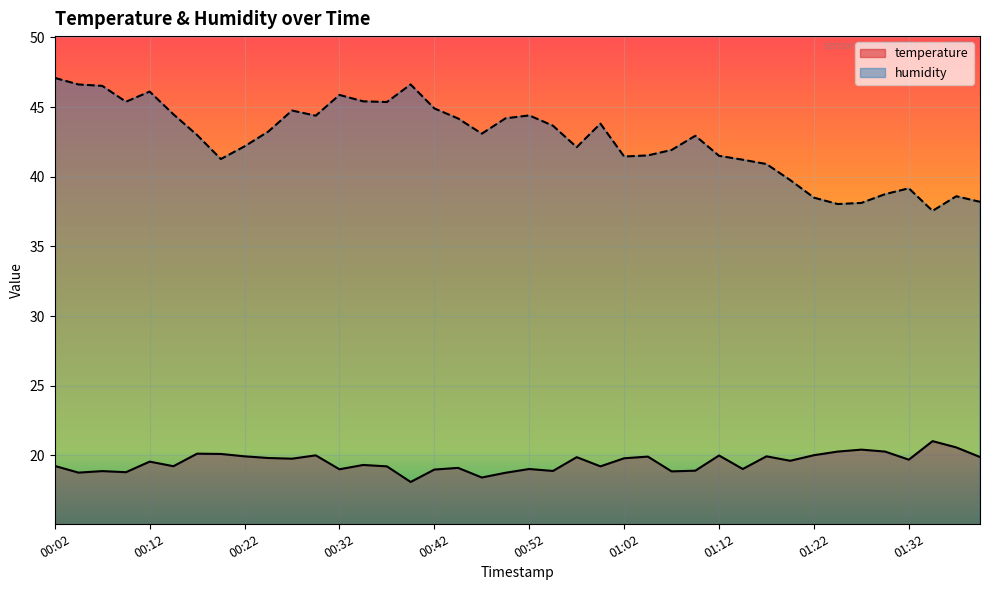

What is the greatest value displayed?

47.1